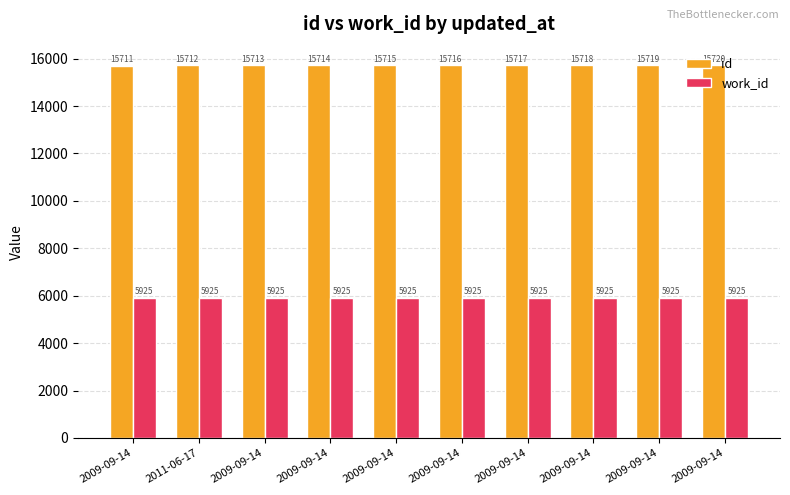

How many data points does each series have?

10